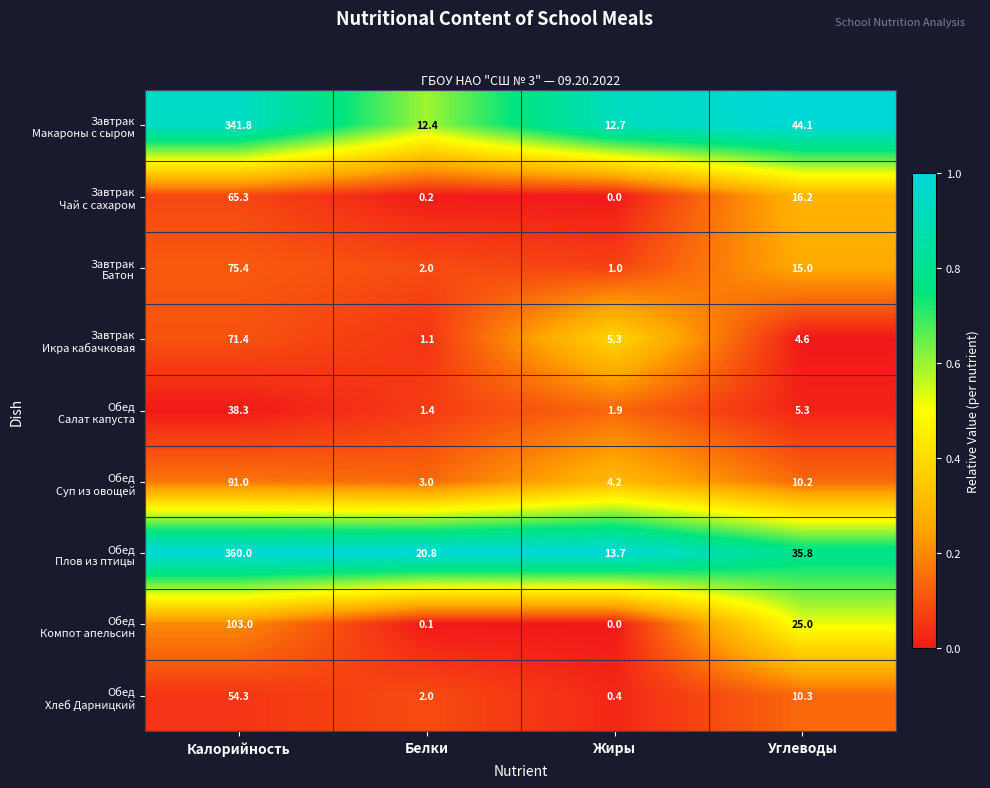

At which category does the chart reach its minimum across all series?

Жиры